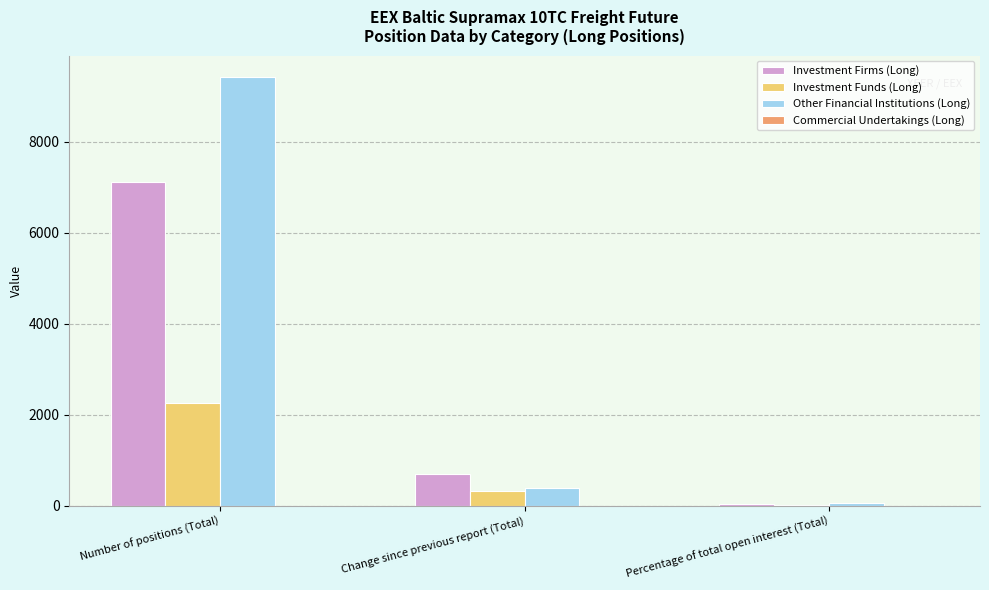

What is the highest value of the Investment Firms (Long) series?

7111.0